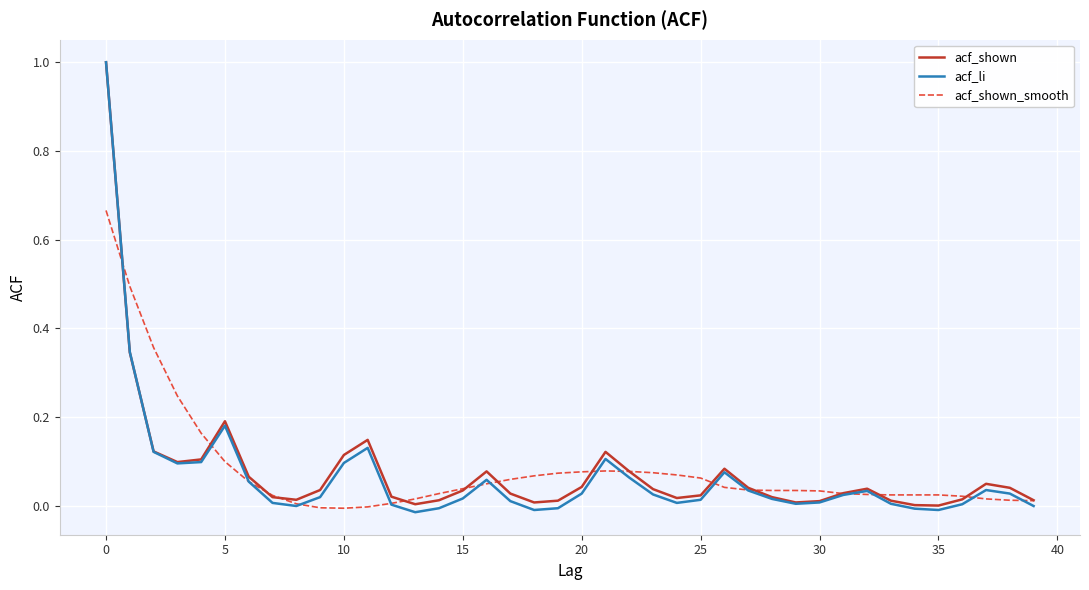

What is the maximum value for acf_shown?

1.0